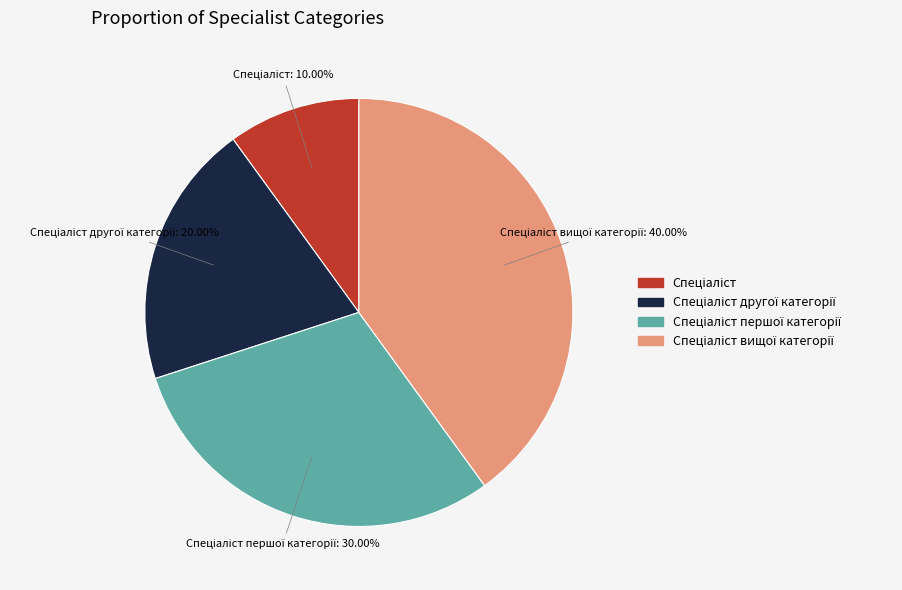

Does any single category account for the majority?

No